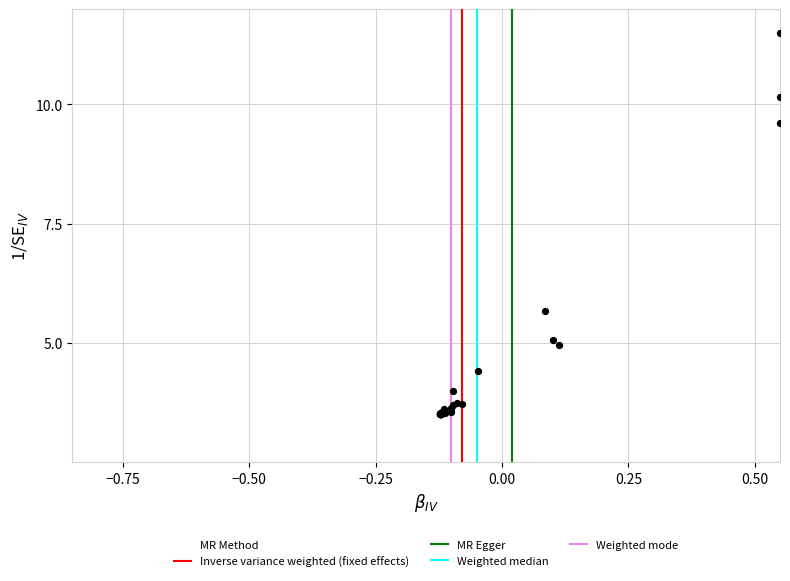

What Y value in the scatter plot is closest to 7?

5.7